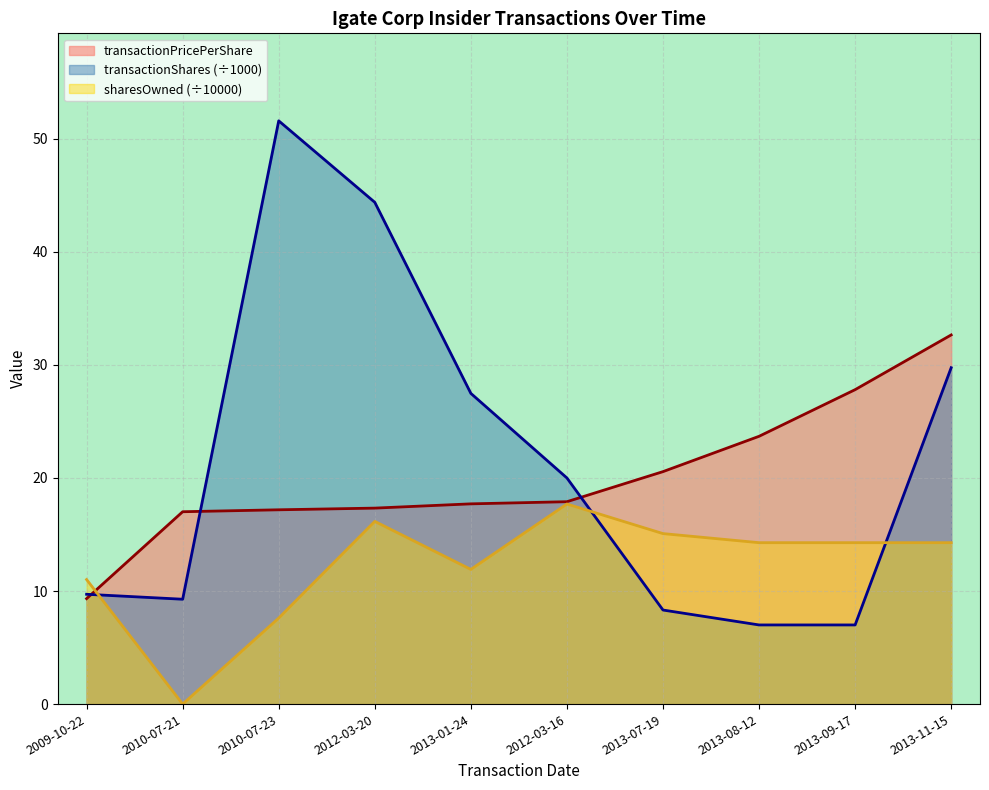

True or false: transactionShares and sharesOwnedFollowingTransaction intersect in this chart.

True